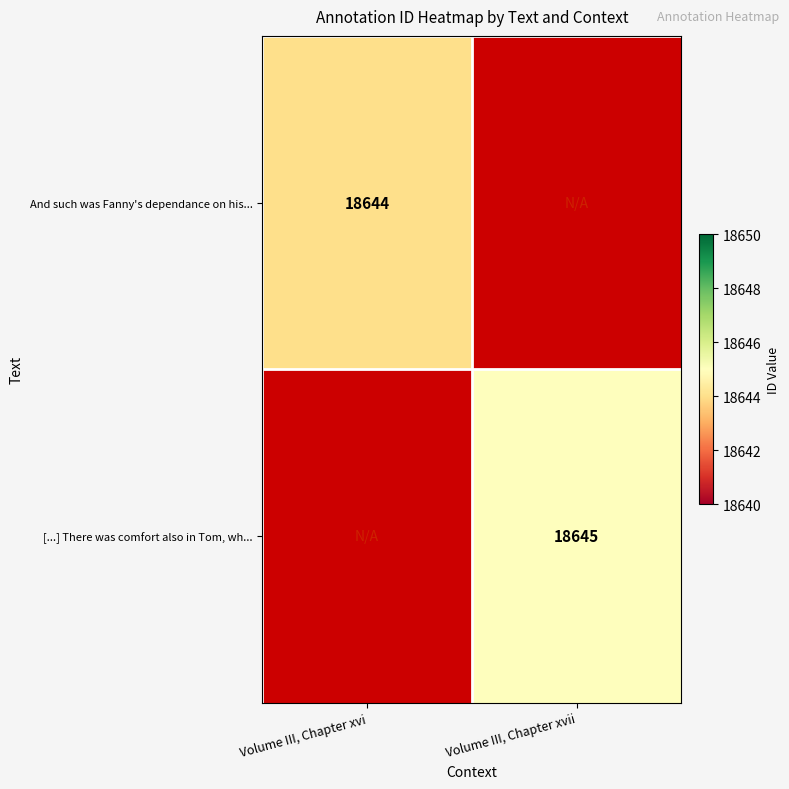

The value of And such was Fanny's dependance on his... at Volume III, Chapter xvi is 18644. True or false?

True